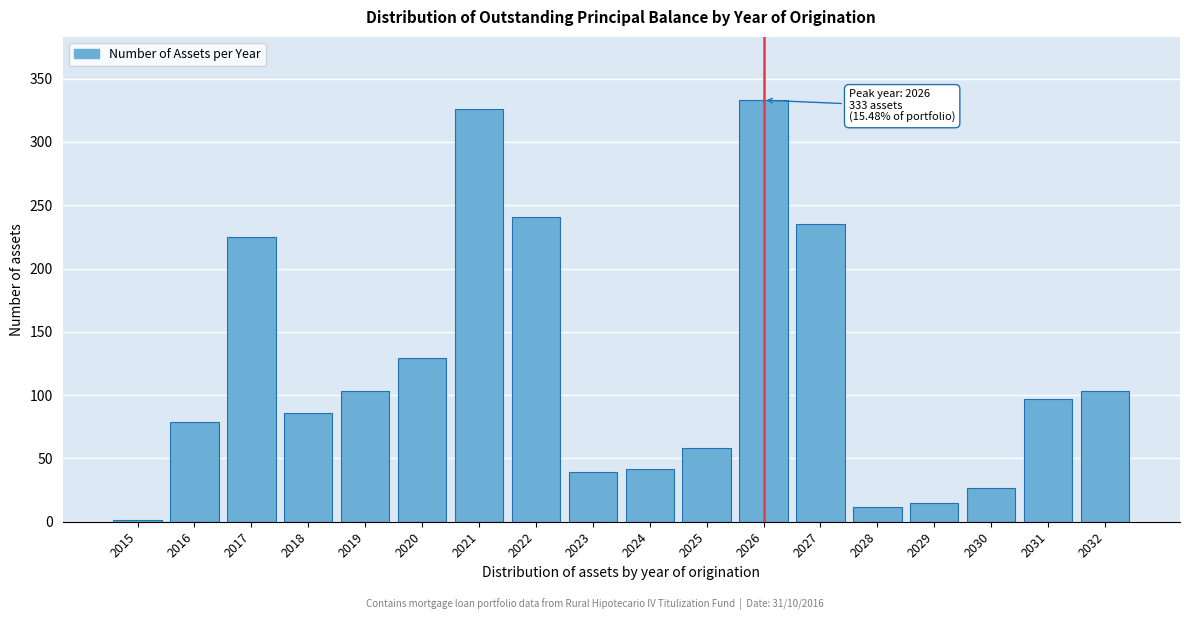

Reading left to right, extract all data points from this chart.

2015=1	2016=79	2017=225	2018=86	2019=103	2020=129	2021=326	2022=241	2023=39	2024=42	2025=58	2026=333	2027=235	2028=12	2029=15	2030=27	2031=97	2032=103